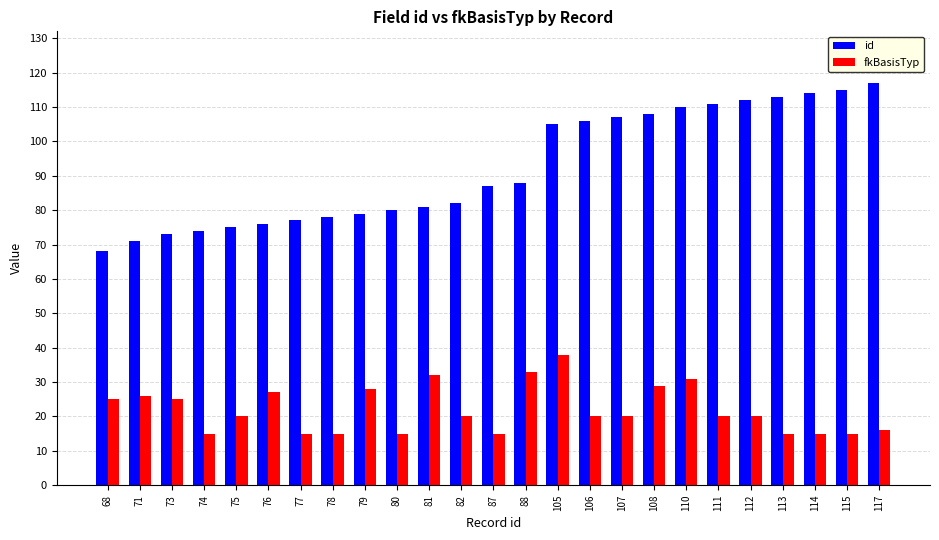

Which series has the widest spread of values?

id